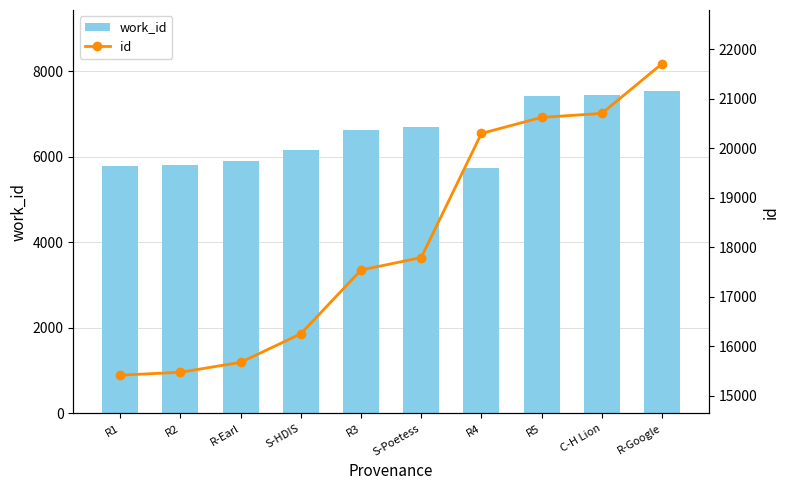

How many series are shown in this chart?

2